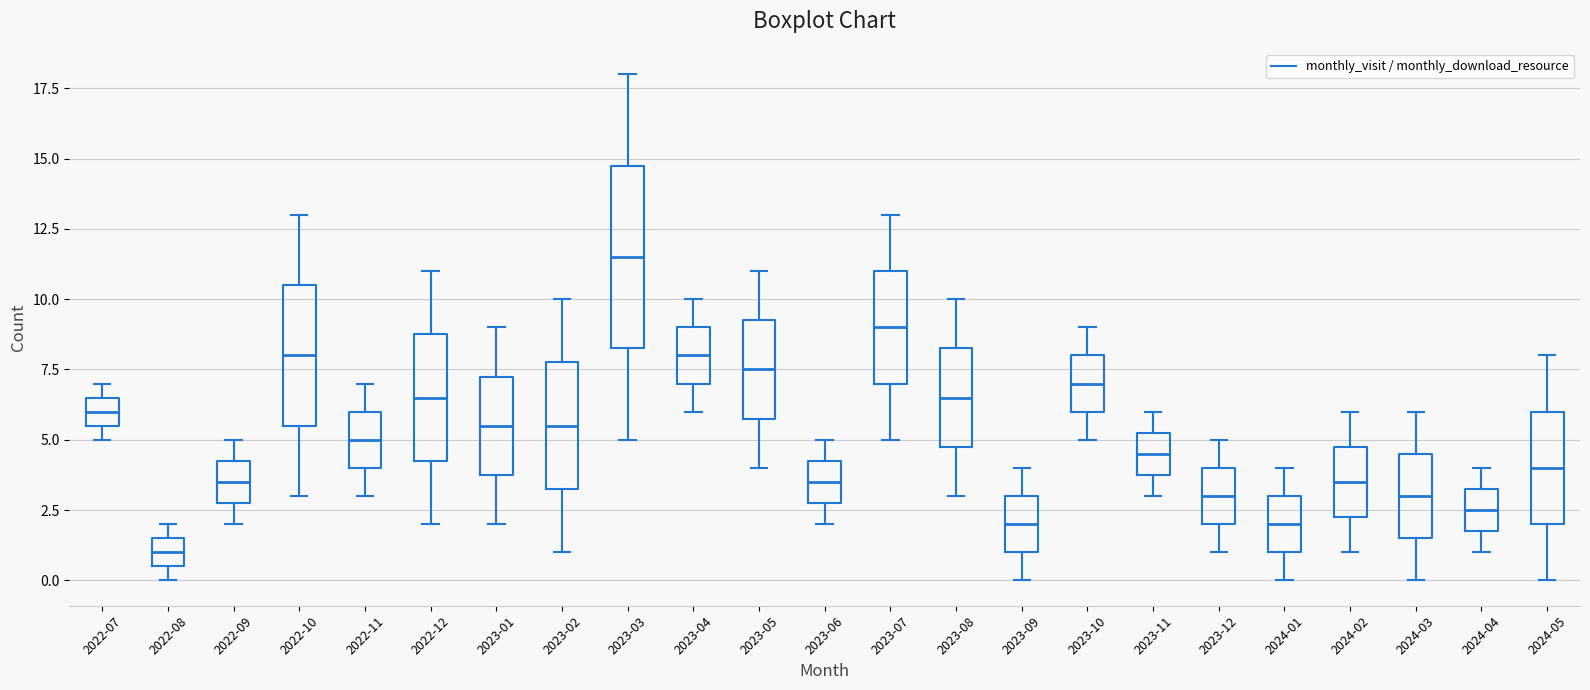

Reading left to right, read every box against the y-axis: the position of its median line, the range the box covers, and the ends of its whiskers. The values are not printed on the chart, so give them approximately, as read against the axis.

2022-07: median 6.0, box 5.5 to 6.5, whiskers 5.0 to 7.0
2022-08: median 1.0, box 0.5 to 1.5, whiskers 0.0 to 2.0
2022-09: median 3.5, box 3.0 to 4.5, whiskers 2.0 to 5.0
2022-10: median 8.0, box 5.5 to 10.5, whiskers 3.0 to 13.0
2022-11: median 5.0, box 4.0 to 6.0, whiskers 3.0 to 7.0
2022-12: median 6.5, box 4.5 to 9.0, whiskers 2.0 to 11.0
2023-01: median 5.5, box 4.0 to 7.5, whiskers 2.0 to 9.0
2023-02: median 5.5, box 3.5 to 8.0, whiskers 1.0 to 10.0
2023-03: median 11.5, box 8.5 to 15.0, whiskers 5.0 to 18.0
2023-04: median 8.0, box 7.0 to 9.0, whiskers 6.0 to 10.0
2023-05: median 7.5, box 6.0 to 9.5, whiskers 4.0 to 11.0
2023-06: median 3.5, box 3.0 to 4.5, whiskers 2.0 to 5.0
2023-07: median 9.0, box 7.0 to 11.0, whiskers 5.0 to 13.0
2023-08: median 6.5, box 5.0 to 8.5, whiskers 3.0 to 10.0
2023-09: median 2.0, box 1.0 to 3.0, whiskers 0.0 to 4.0
2023-10: median 7.0, box 6.0 to 8.0, whiskers 5.0 to 9.0
2023-11: median 4.5, box 4.0 to 5.5, whiskers 3.0 to 6.0
2023-12: median 3.0, box 2.0 to 4.0, whiskers 1.0 to 5.0
2024-01: median 2.0, box 1.0 to 3.0, whiskers 0.0 to 4.0
2024-02: median 3.5, box 2.5 to 5.0, whiskers 1.0 to 6.0
2024-03: median 3.0, box 1.5 to 4.5, whiskers 0.0 to 6.0
2024-04: median 2.5, box 2.0 to 3.5, whiskers 1.0 to 4.0
2024-05: median 4.0, box 2.0 to 6.0, whiskers 0.0 to 8.0